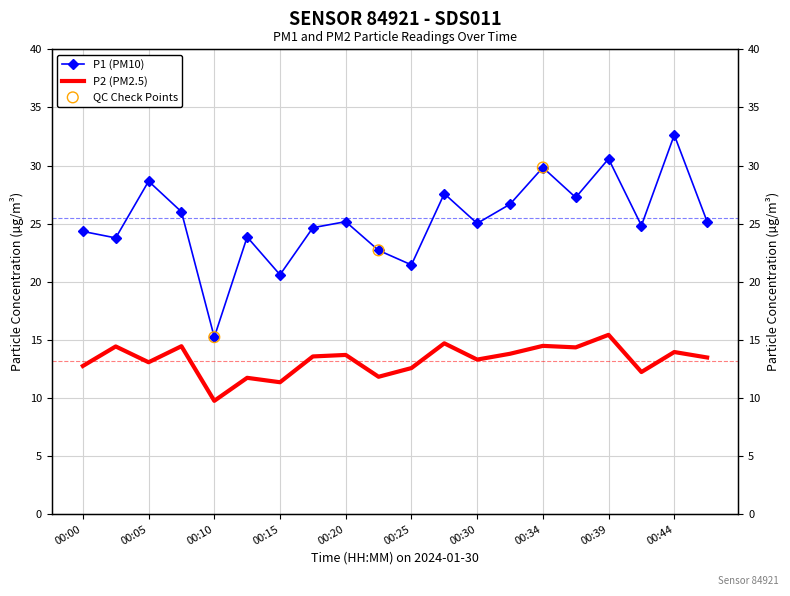

At which category is the sum across all series the highest?

00:44